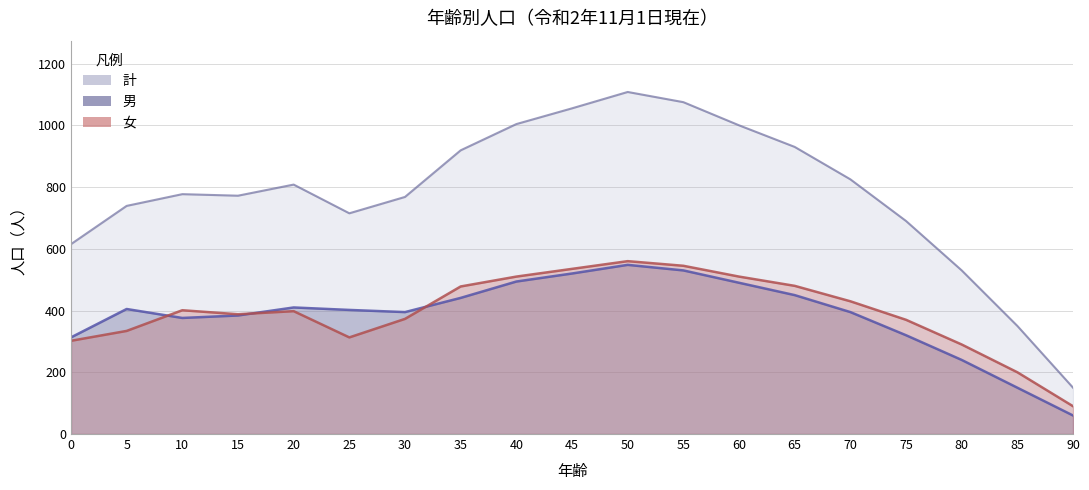

At which category does 女 reach its first local valley?

15